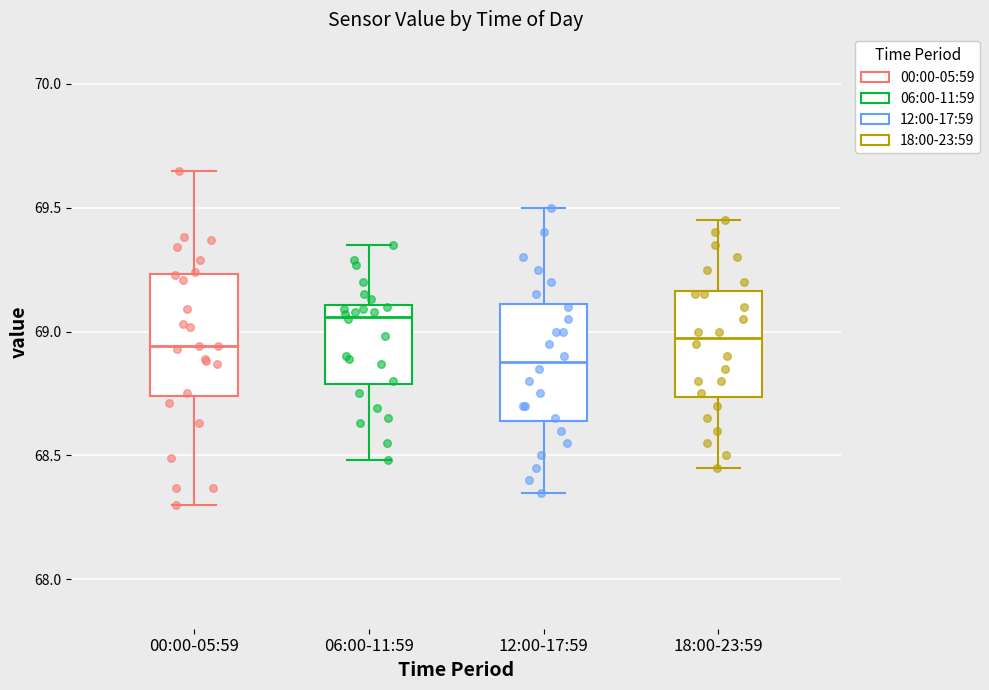

Where is the lower edge of the box for 06:00-11:59 on the y-axis? The values are not printed on the chart, so give them approximately, as read against the axis.

68.80